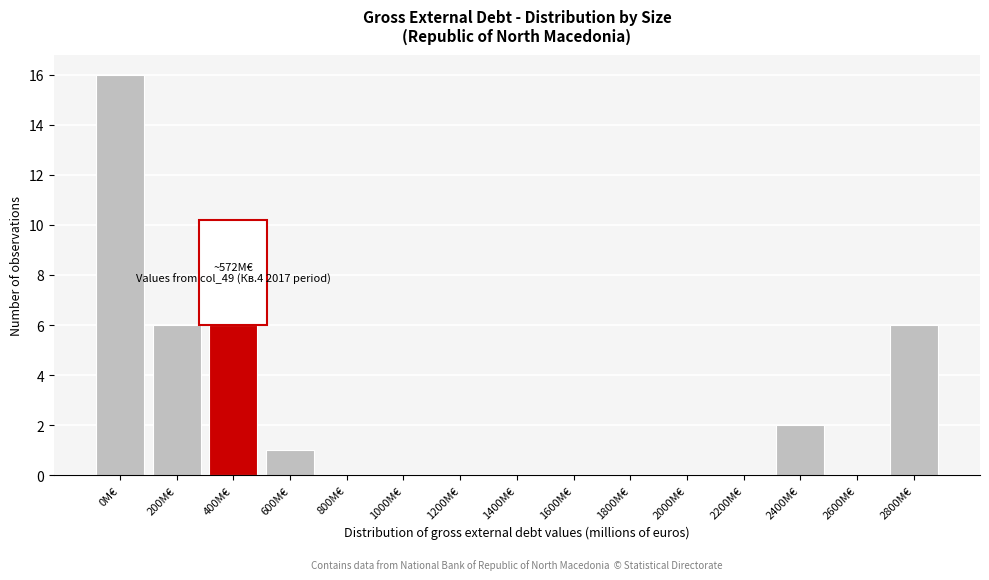

Reading right to left, list all the values displayed in this chart.

2800M€=6	2600M€=0	2400M€=2	2200M€=0	2000M€=0	1800M€=0	1600M€=0	1400M€=0	1200M€=0	1000M€=0	800M€=0	600M€=1	400M€=6	200M€=6	0M€=16